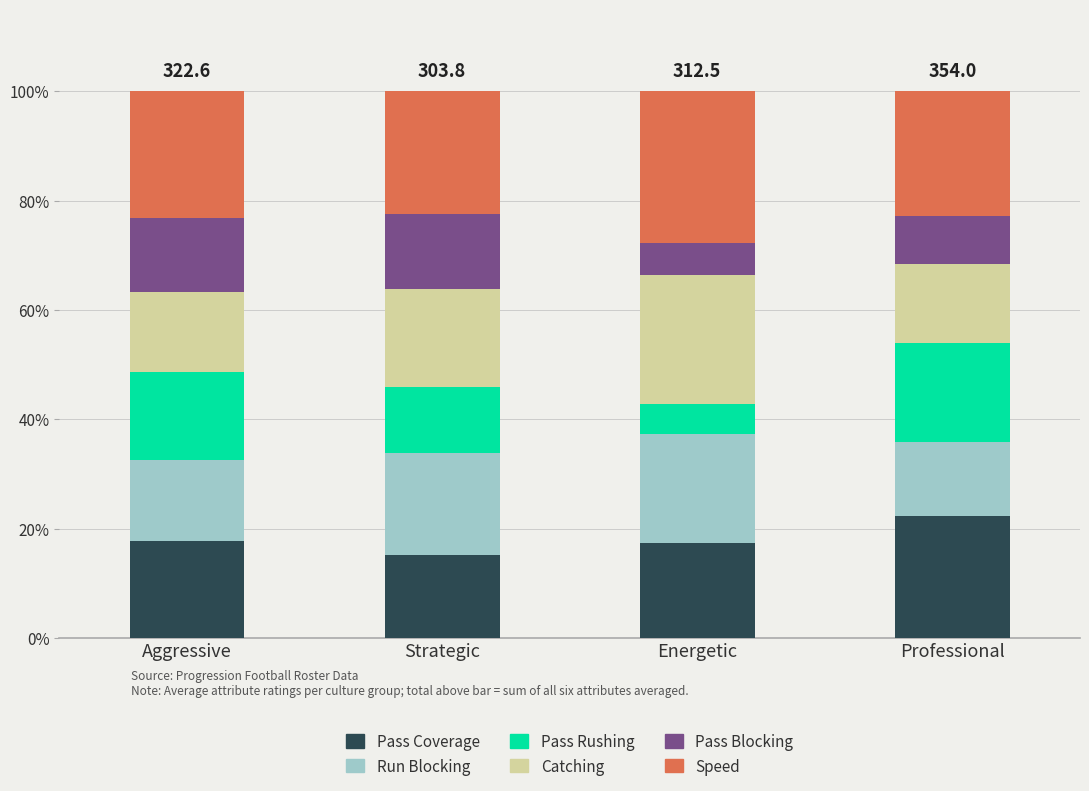

What is the total value across all series at Professional?

100.0